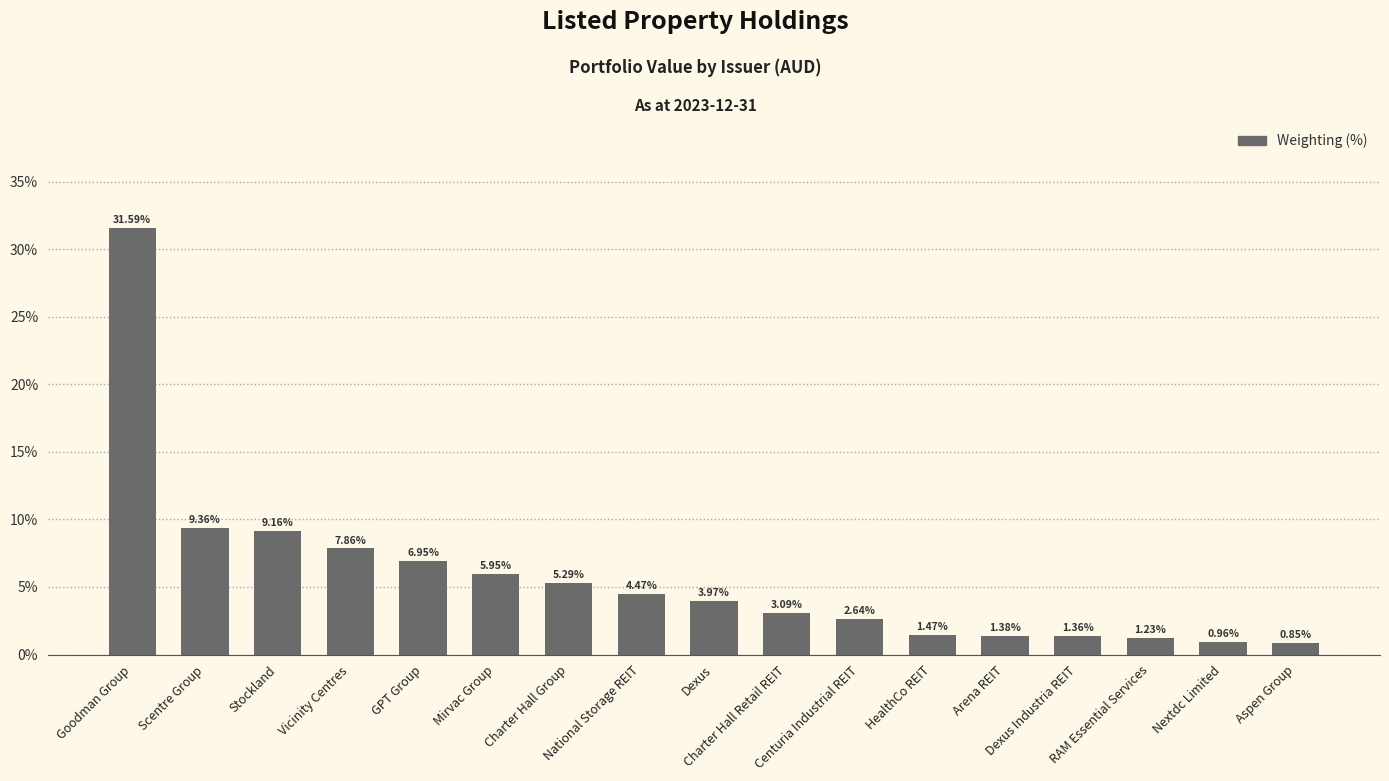

Are the bars horizontal?

No